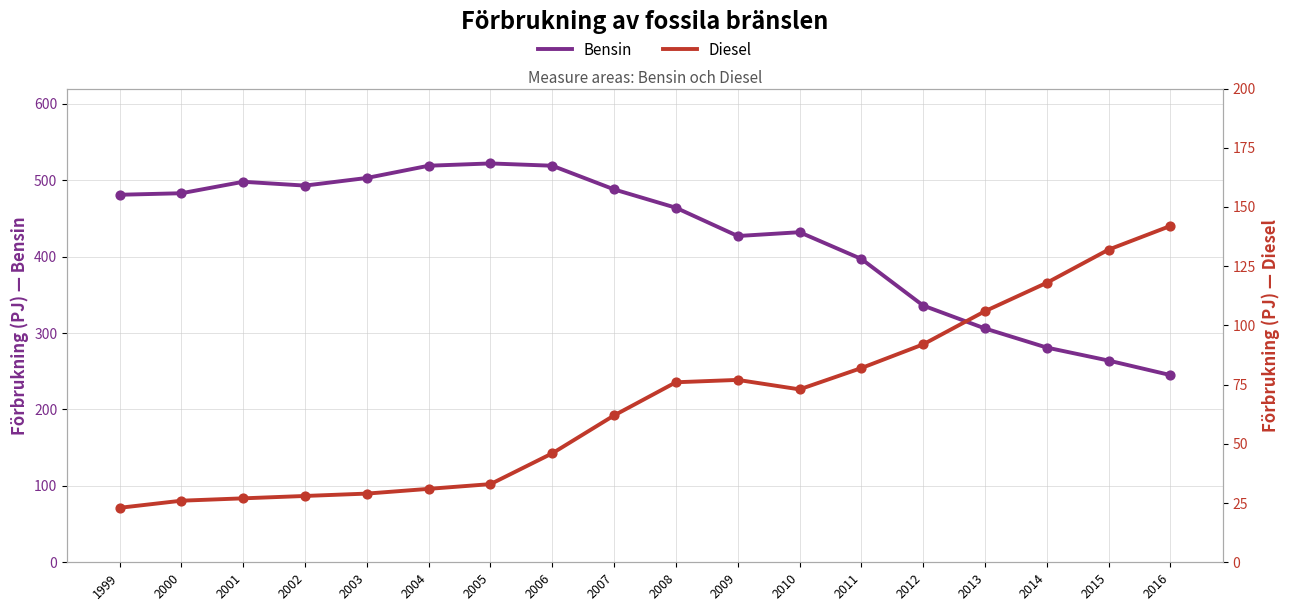

At how many categories does at least one series exceed 349?

13